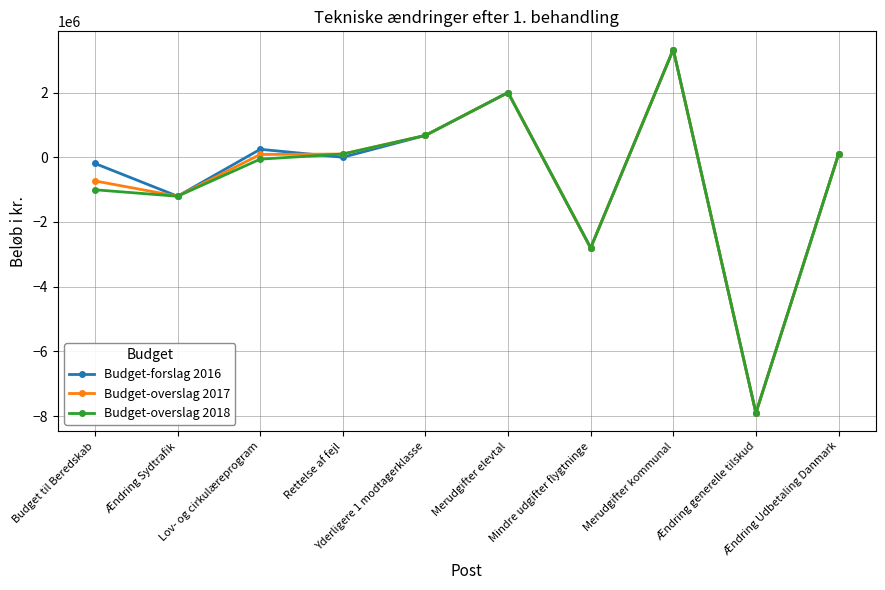

What is the minimum value for Budget-overslag 2018?

-7900000